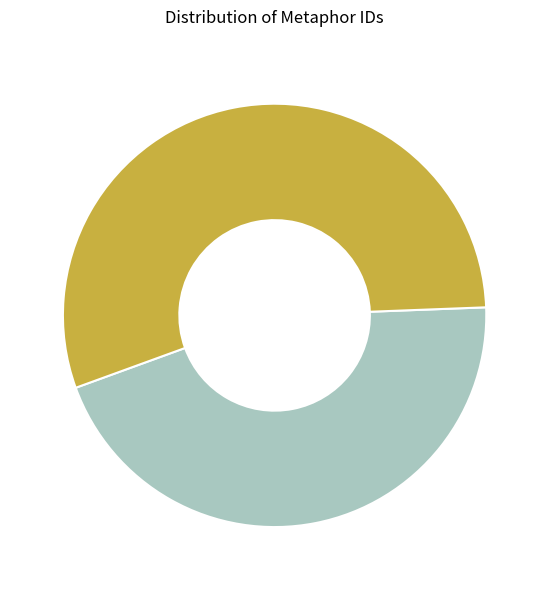

Which slice is the largest?

Metaphor 21651 (heart/mind/wind)